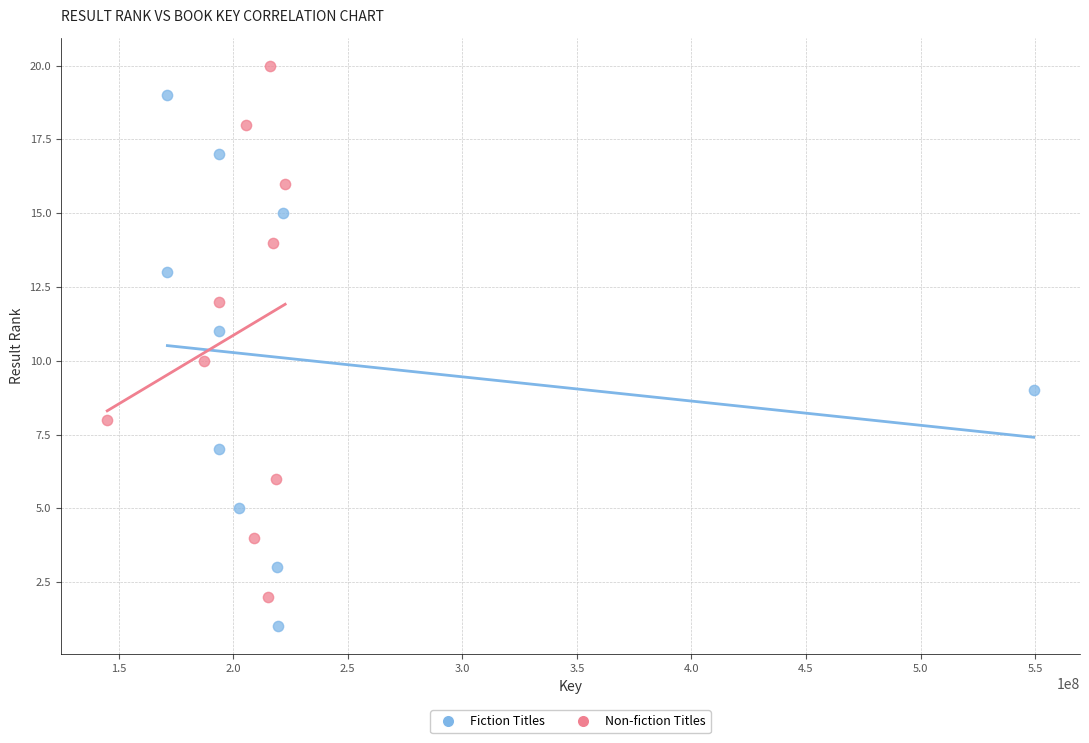

Which series contains the lowest Y value?

Fiction Titles